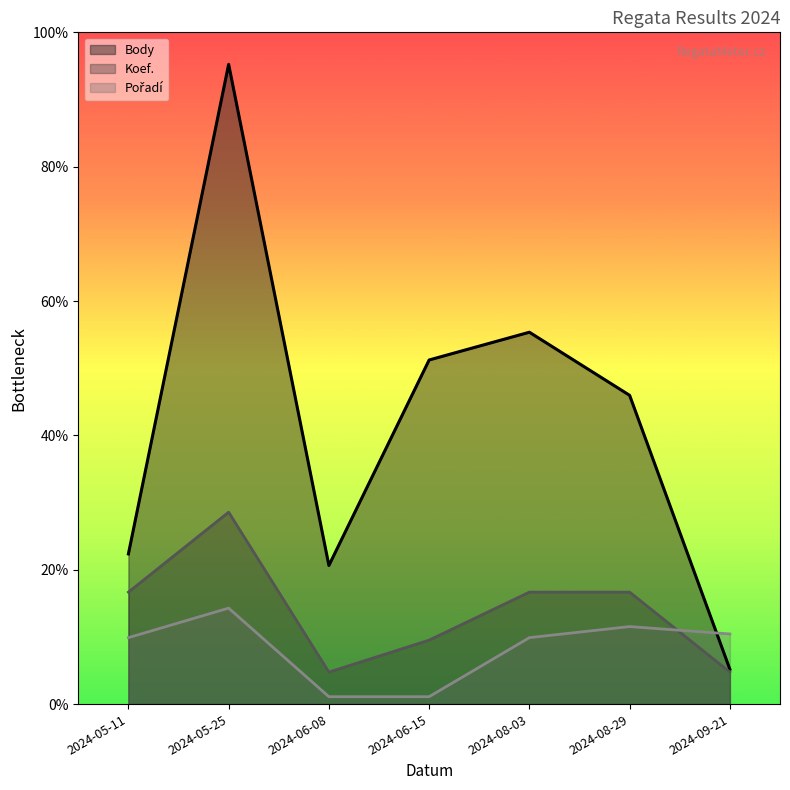

What are all the series names shown in the legend?

Body, Koef., Pořadí